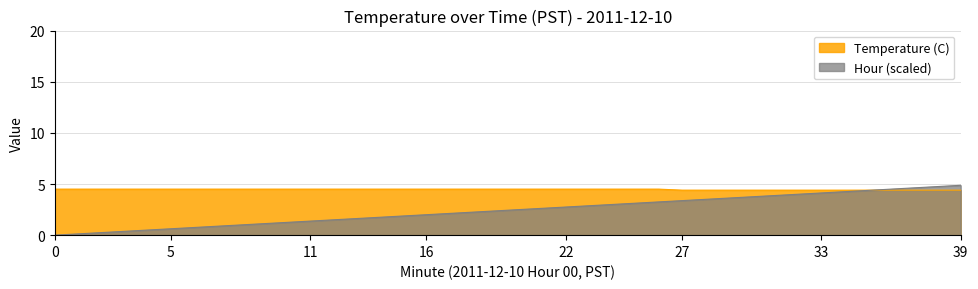

Is the value of Temperature (C) at 19 greater than the value of Hour at 11?

Yes